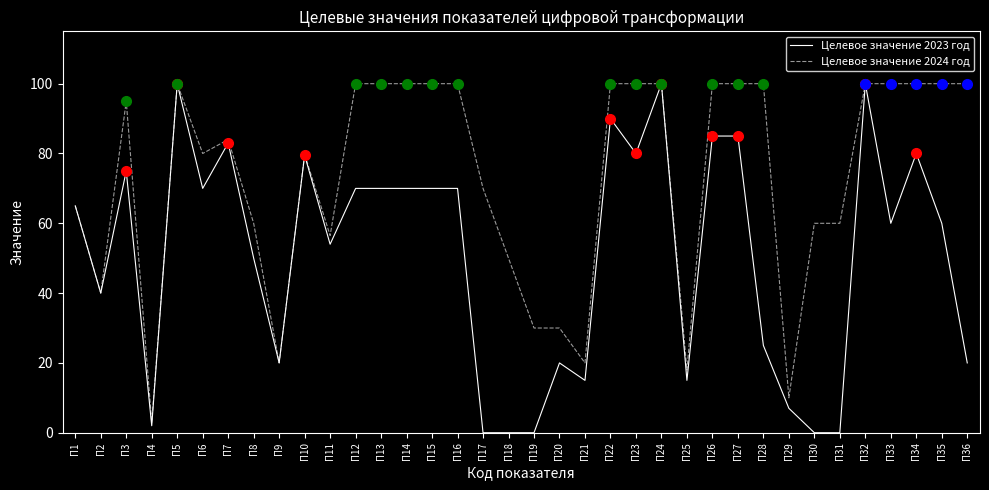

Which series changed the most between П31 and П34?

Целевое значение 2023 год